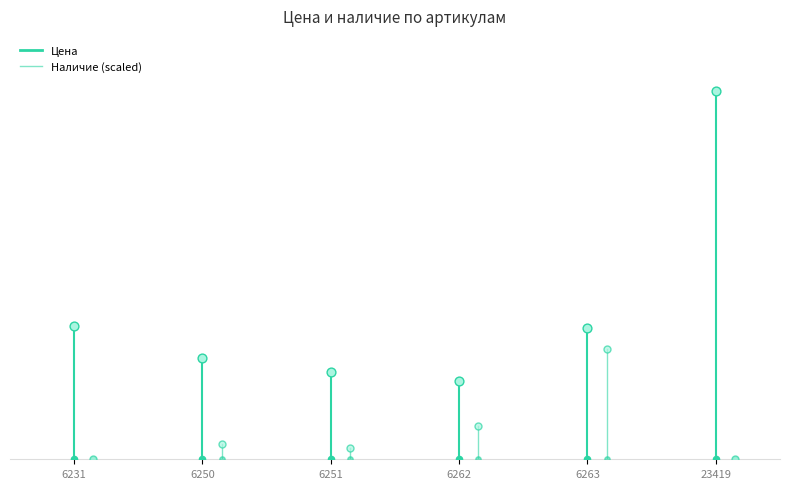

Which series contains the lowest Y value?

Цена